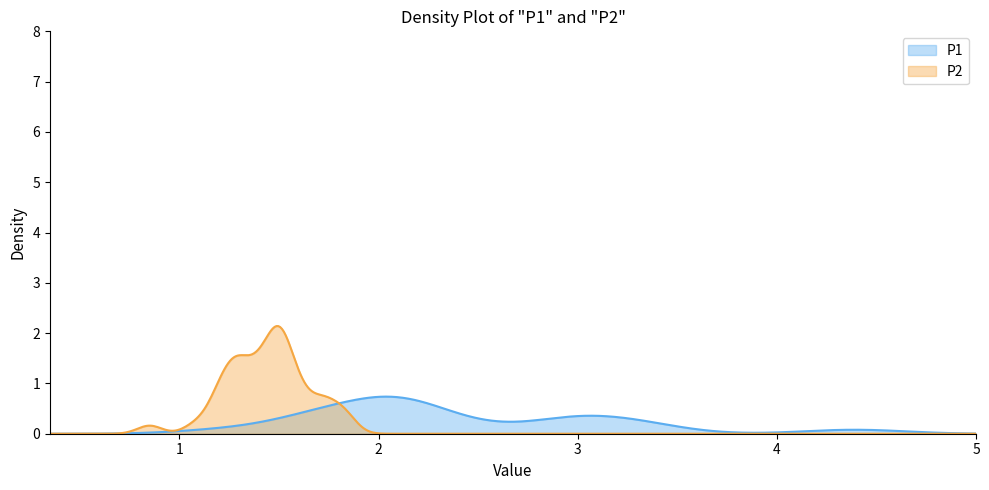

What is the sum of all P2 values?

107.3